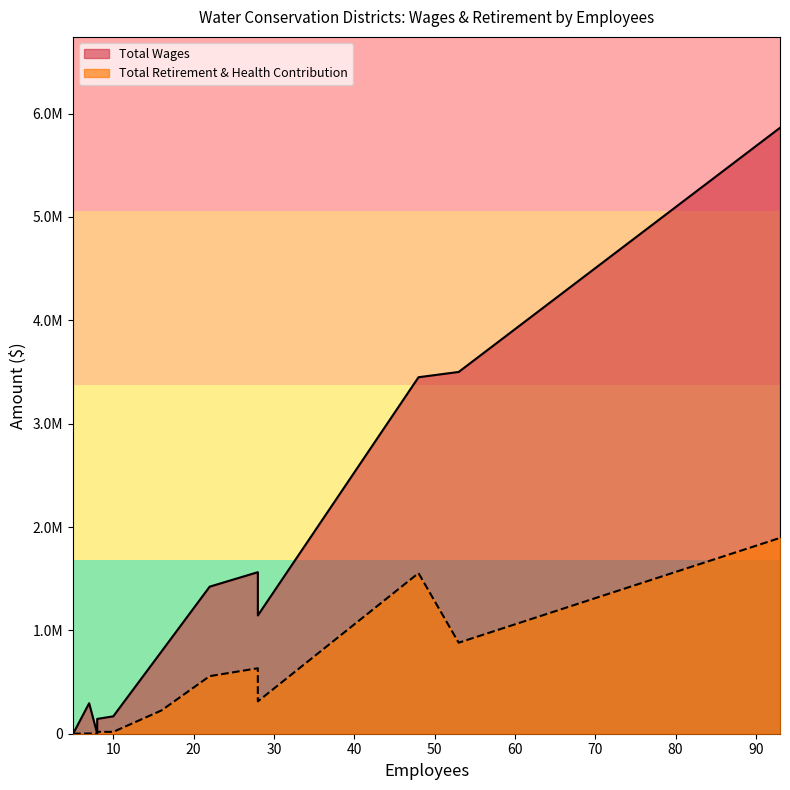

What is the difference between the maximum and minimum values in the Total Wages series?

5862953